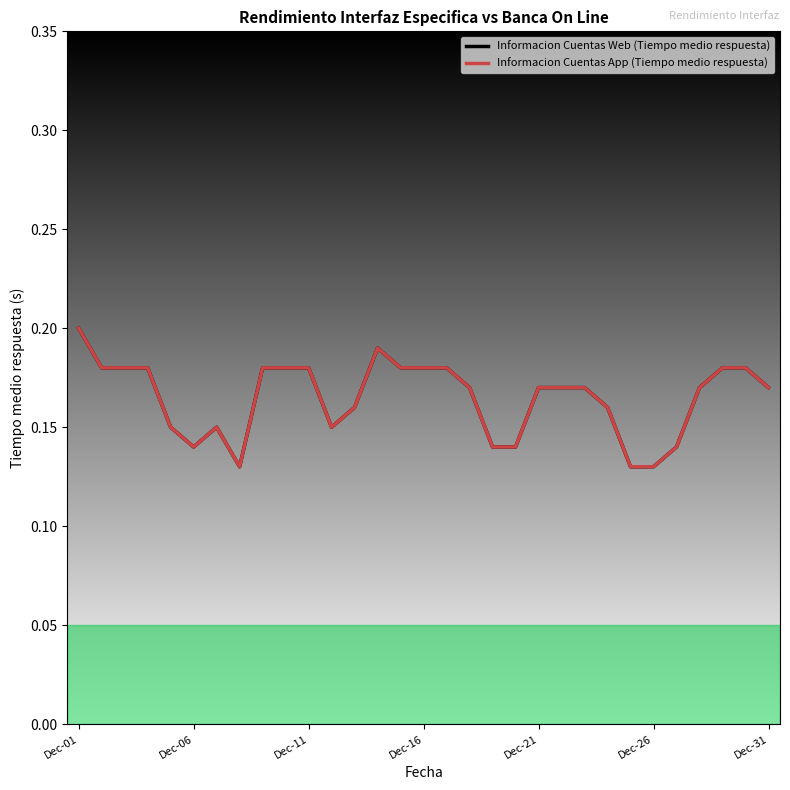

At how many categories does at least one series exceed 0?

31